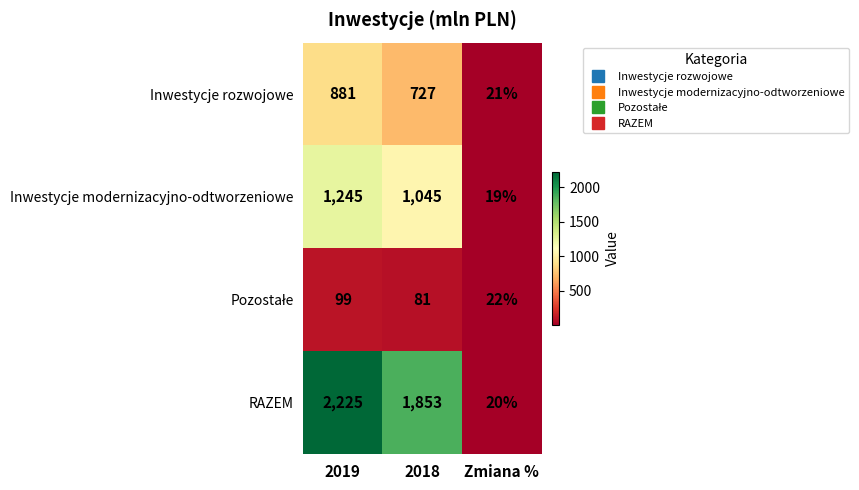

What is the approximate value of RAZEM at 2019?

2225